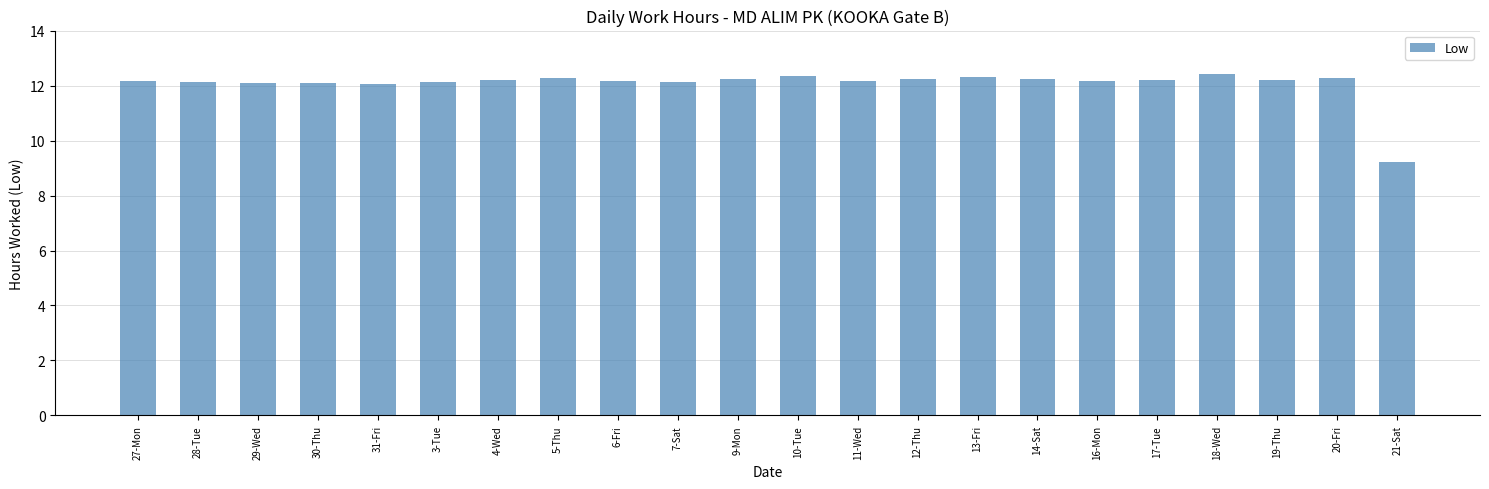

What is the sum of all values?

265.5